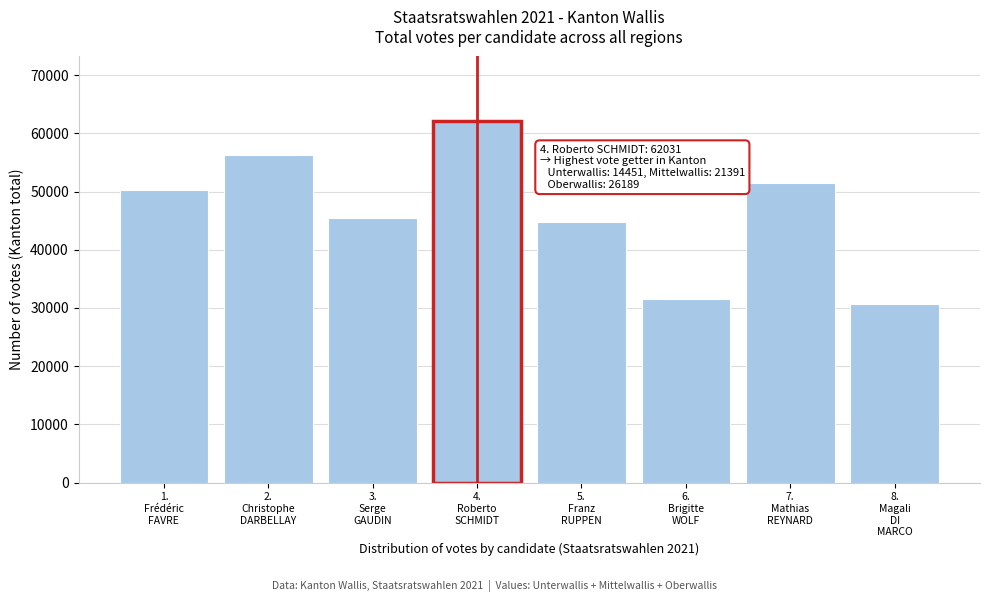

Reading left to right, extract all data points from this chart.

50199	56331	45452	62031	44734	31567	51539	30721